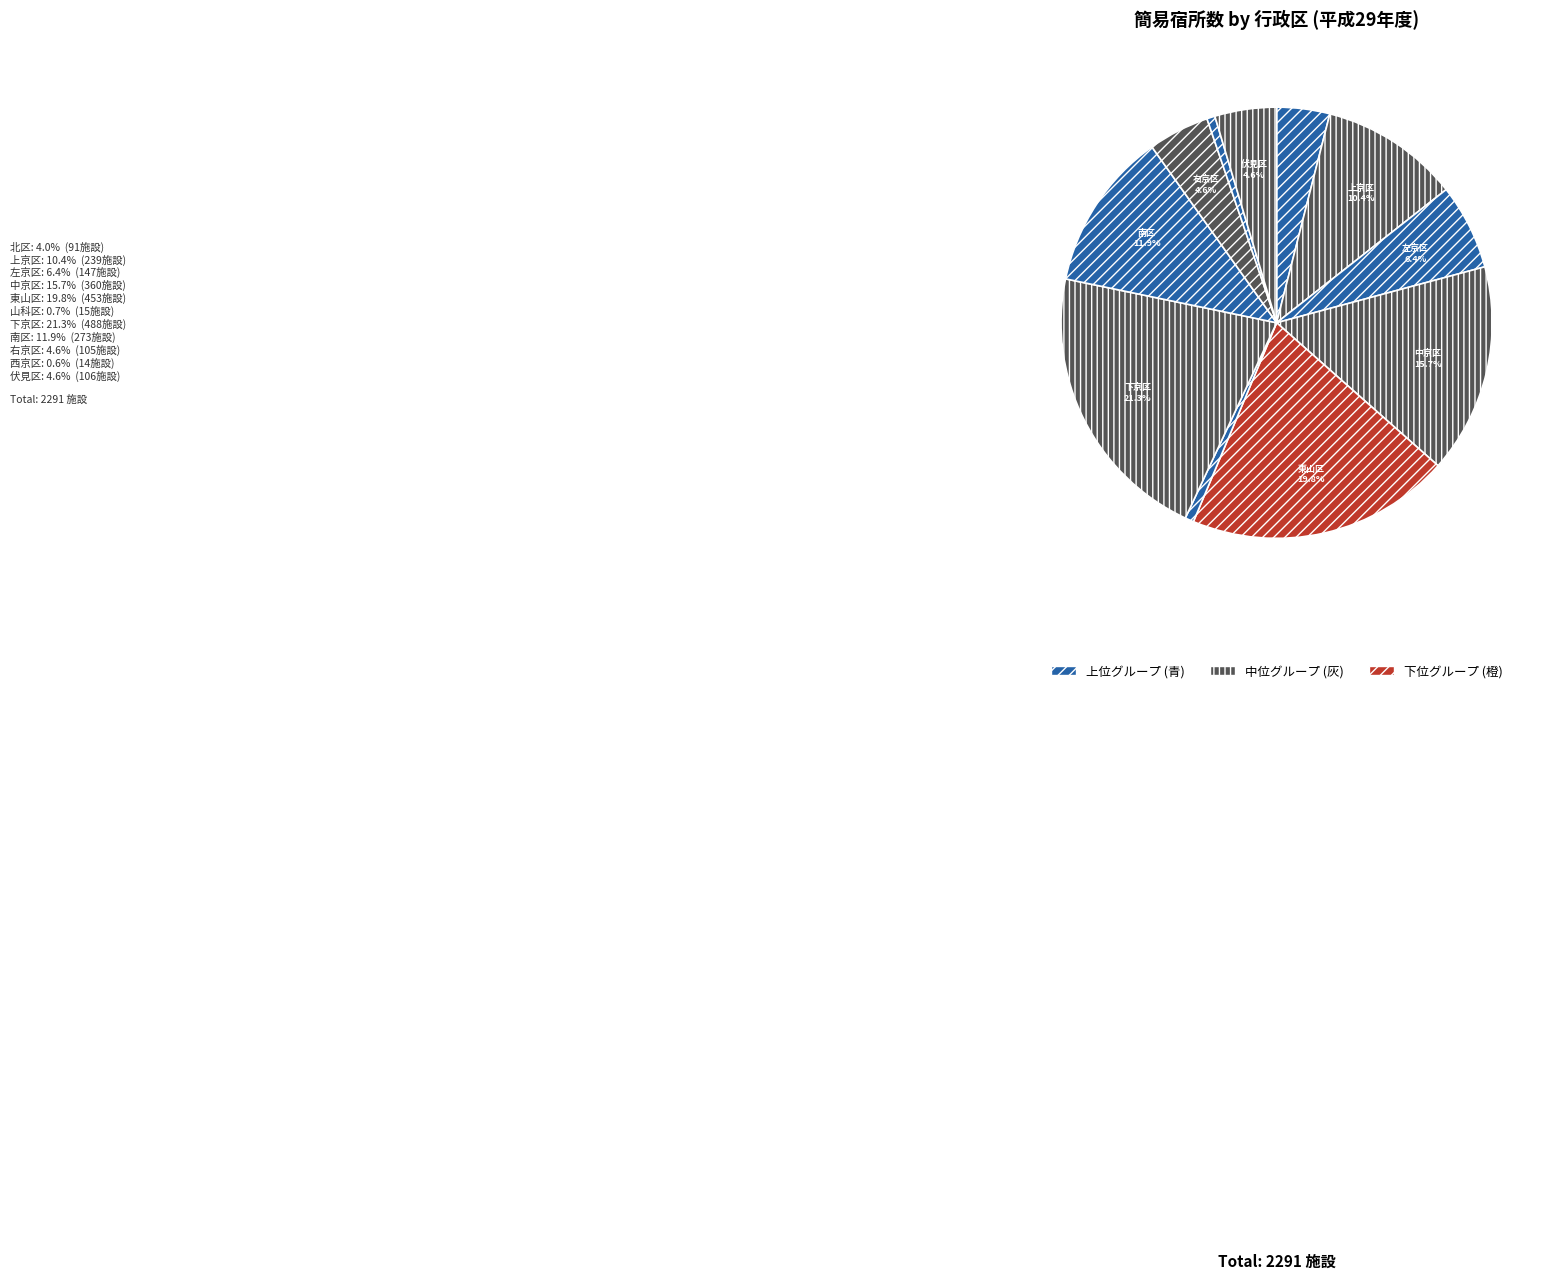

What percentage is the 下京区 slice, to the nearest percent?

21%